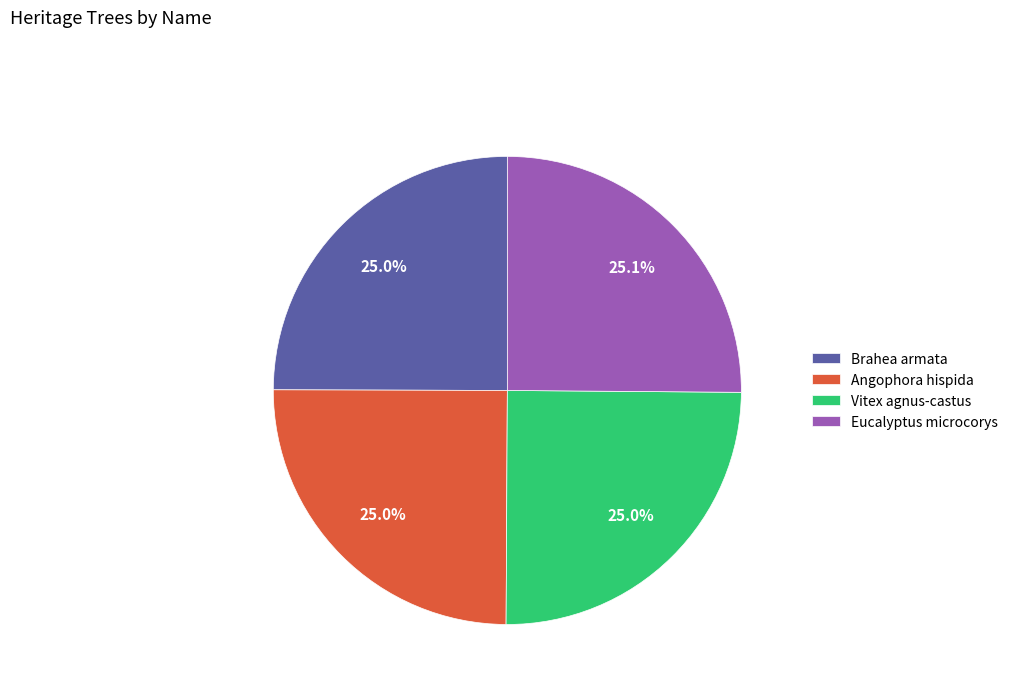

Approximately how many times larger is the value at Angophora hispida compared to Vitex agnus-castus?

1.0